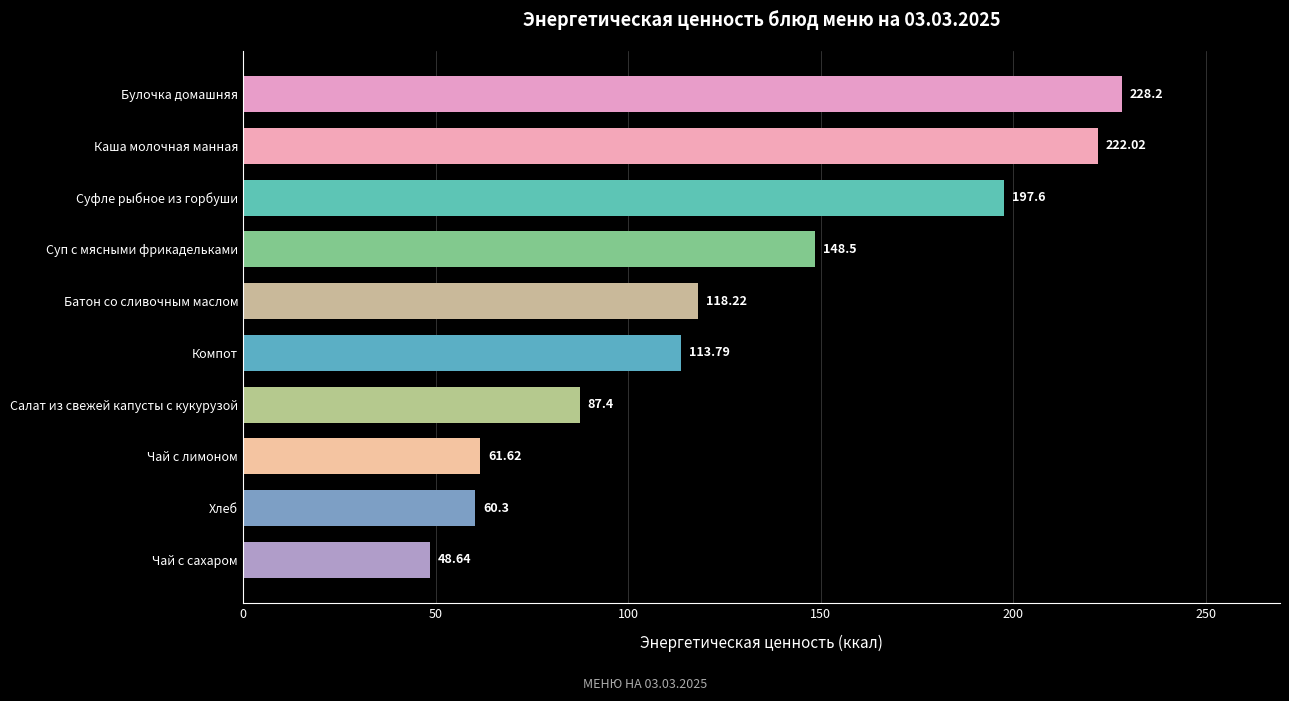

How many distinct data groups are displayed?

1